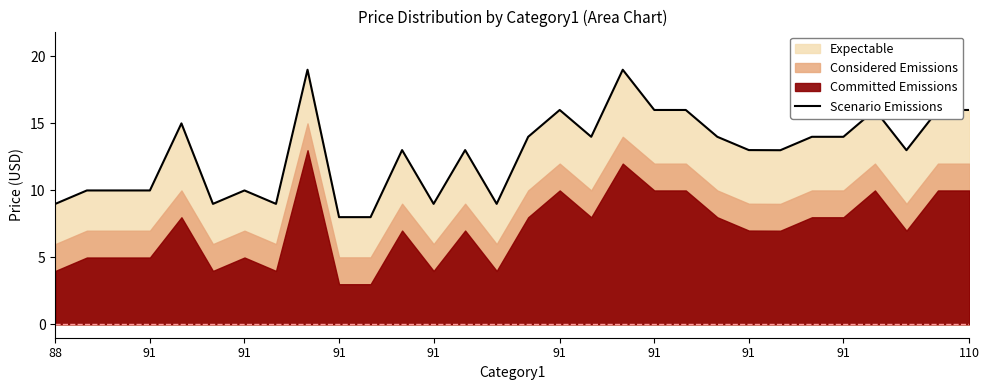

At which label does the data first exceed 12?

91